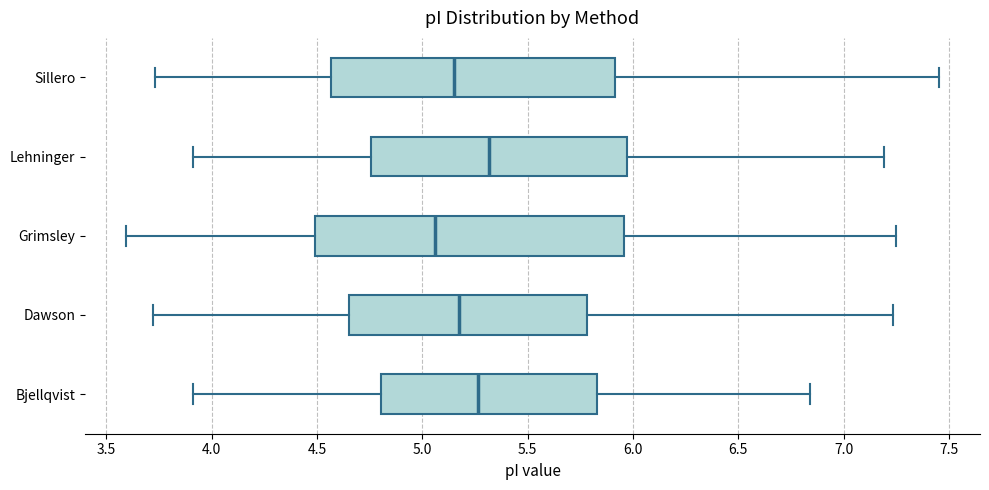

Where is the left edge of the box for Lehninger on the x-axis? The values are not printed on the chart, so give them approximately, as read against the axis.

4.75